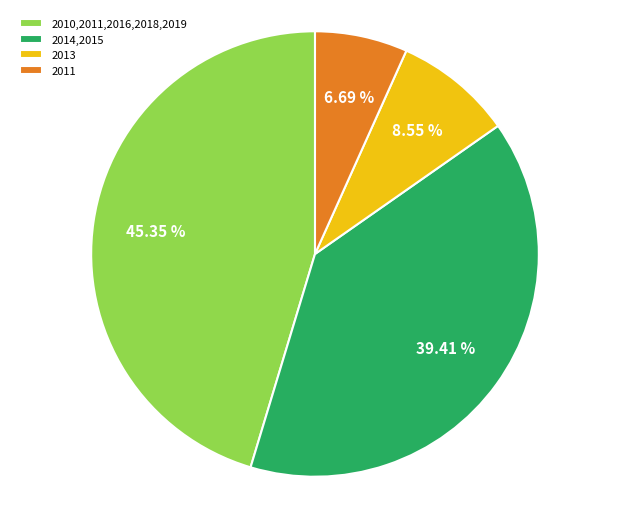

What is the largest slice in the pie chart?

2010,2011,2016,2018,2019